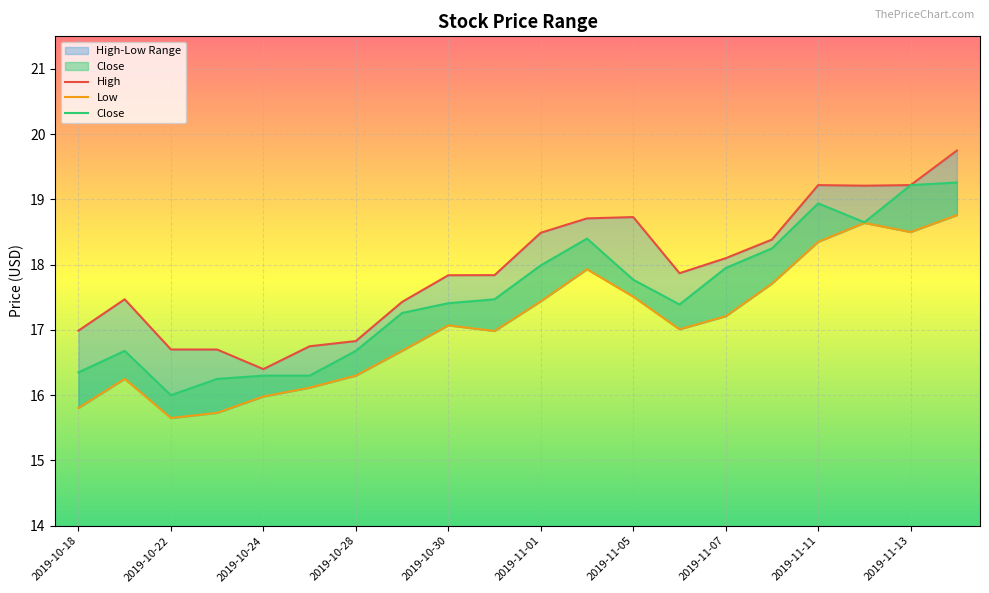

Where is Low nearest to the value 17?

2019-11-06